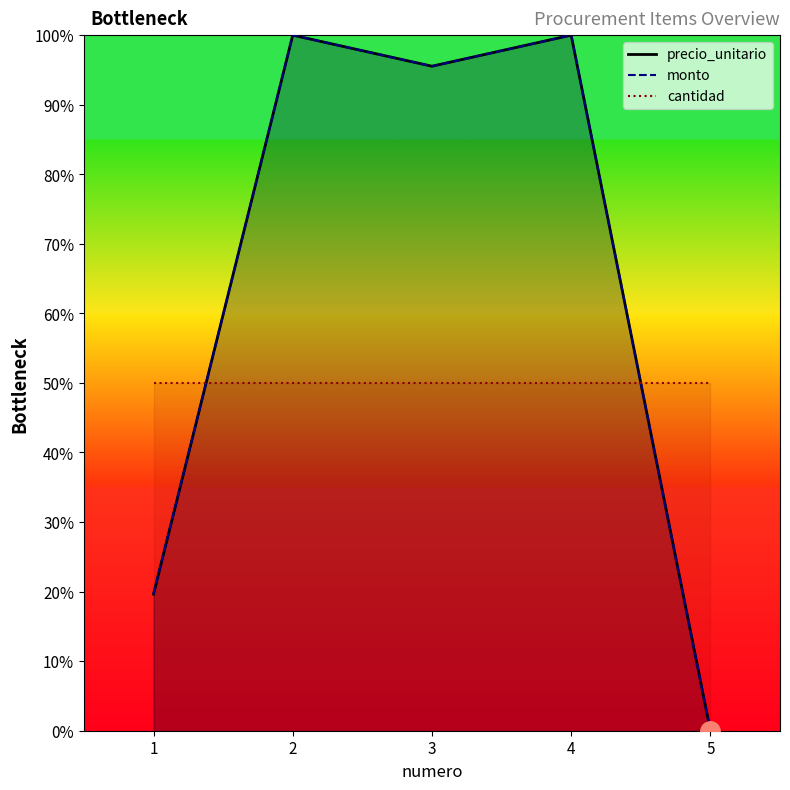

At which label is monto closest to 50?

1